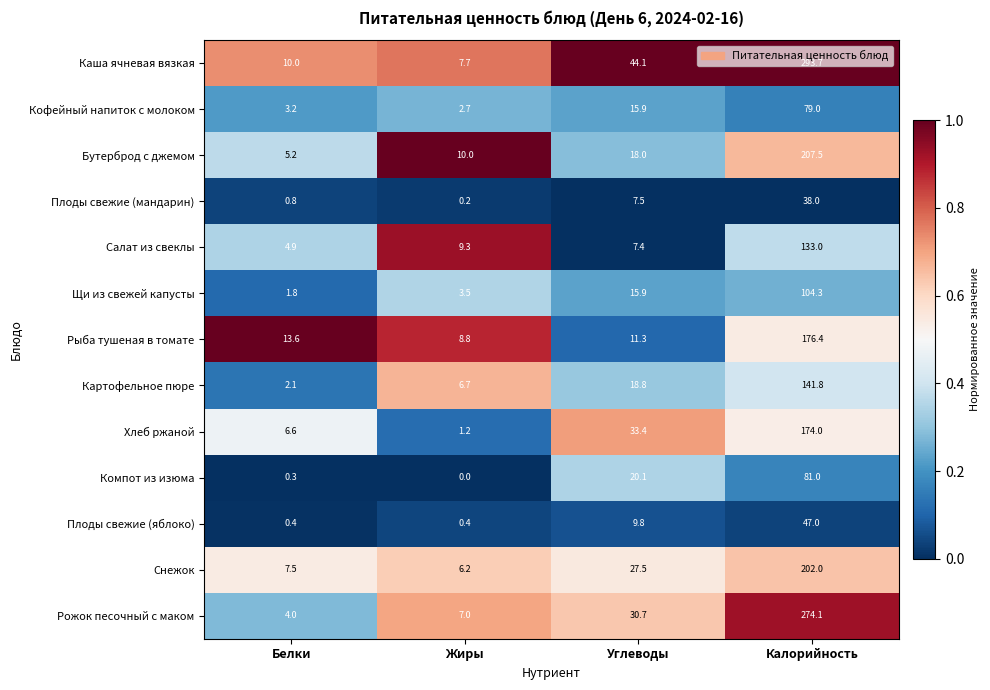

Where is Кофейный напиток с молоком nearest to the value 40?

Углеводы